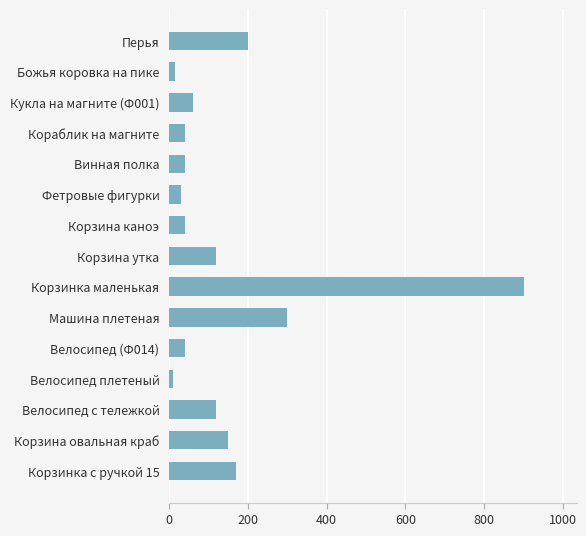

What is the maximum value shown in the chart?

900